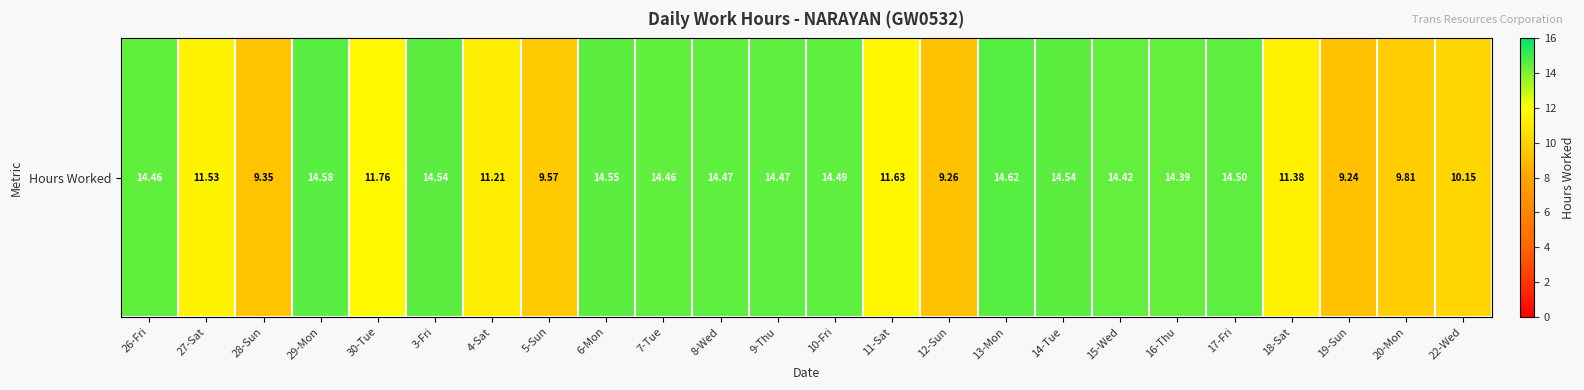

Rank the categories by value from highest to lowest.

13-Mon, 29-Mon, 6-Mon, 3-Fri, 14-Tue, 17-Fri, 10-Fri, 8-Wed, 9-Thu, 26-Fri, 7-Tue, 15-Wed, 16-Thu, 30-Tue, 11-Sat, 27-Sat, 18-Sat, 4-Sat, 22-Wed, 20-Mon, 5-Sun, 28-Sun, 12-Sun, 19-Sun